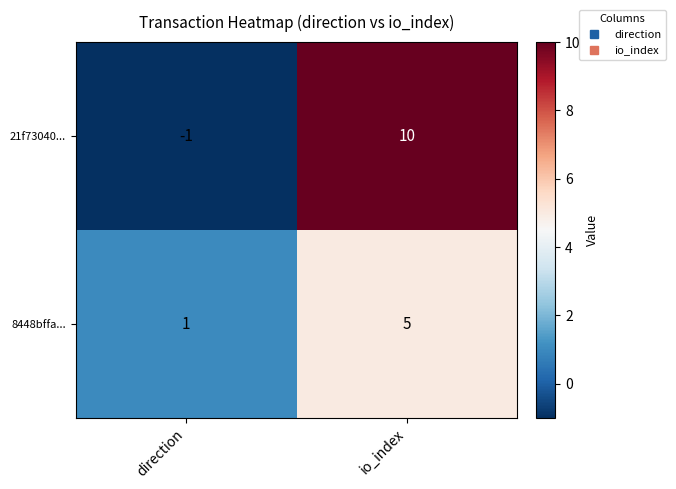

Reading left to right, extract all data points from this chart.

21f73040...: direction=-1	io_index=10
8448bffa...: direction=1	io_index=5